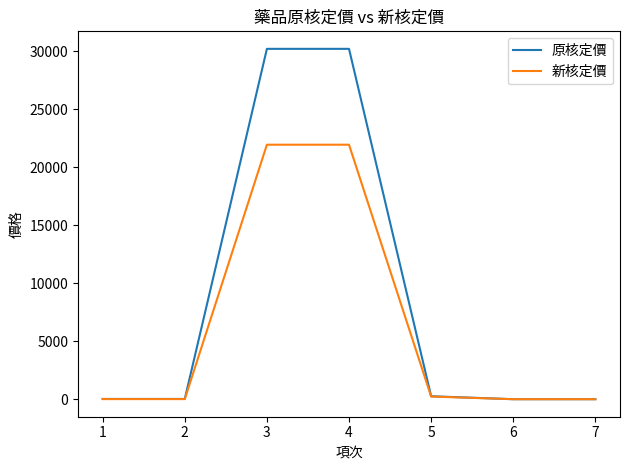

List the series in order of their overall mean, highest first.

原核定價, 新核定價